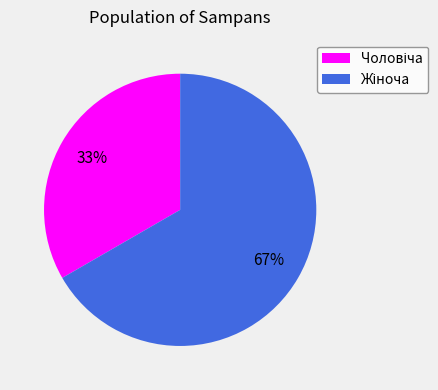

To the nearest percent, what is the average slice percentage?

50%